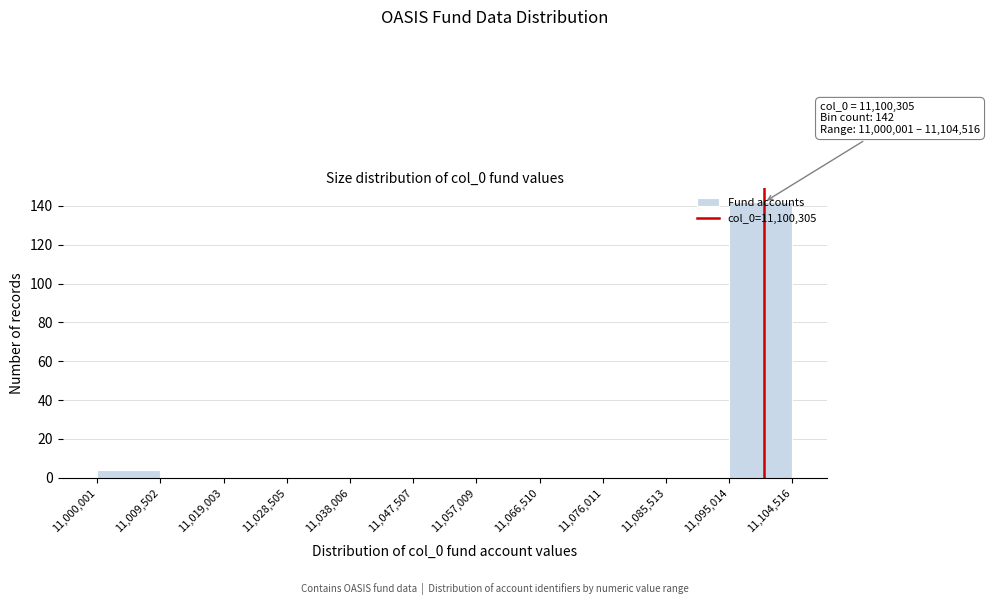

Which range on the x-axis has the tallest bar?

11,095,014 to 11,104,516